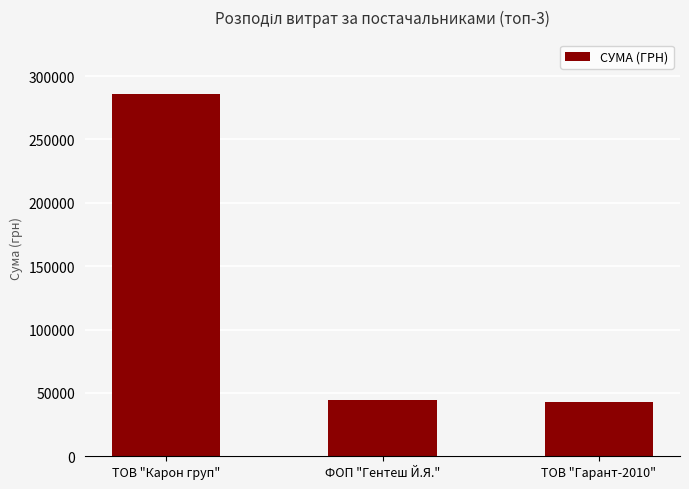

What is the label of the 3rd bar from the right?

ТОВ "Карон груп"